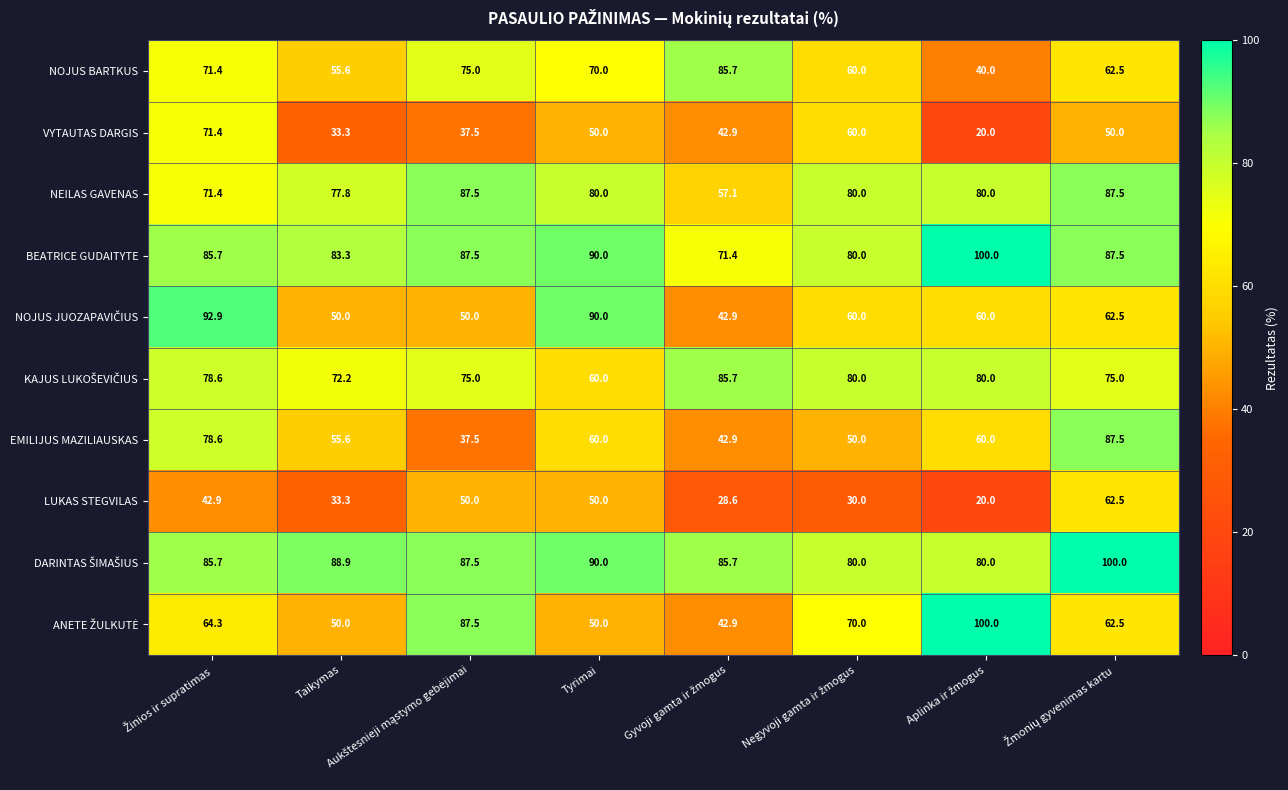

What is the approximate value of BEATRICE GUDAITYTE at Tyrimai?

90.0